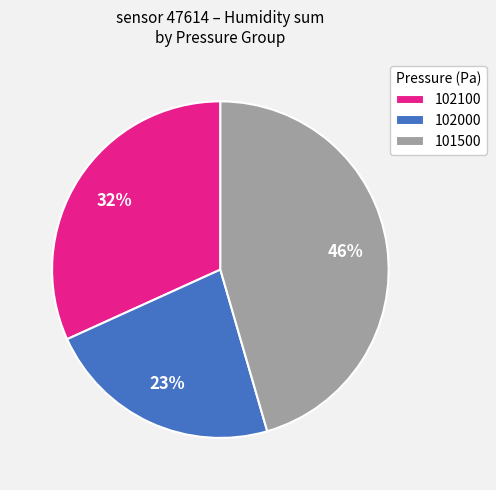

How many slices are in this pie chart?

3